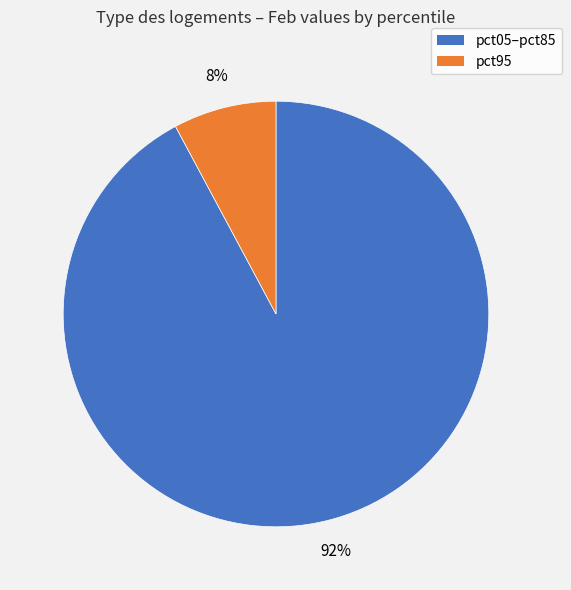

To the nearest percent, what is the average slice percentage?

50%